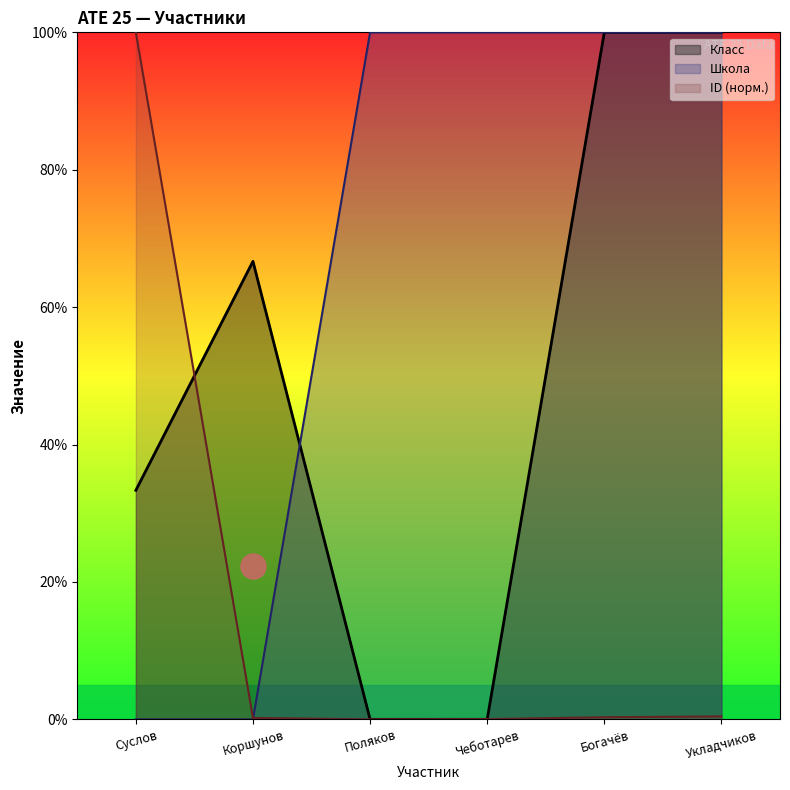

Rank the series by their average value, from highest to lowest.

Школа, Класс, ID (норм.)